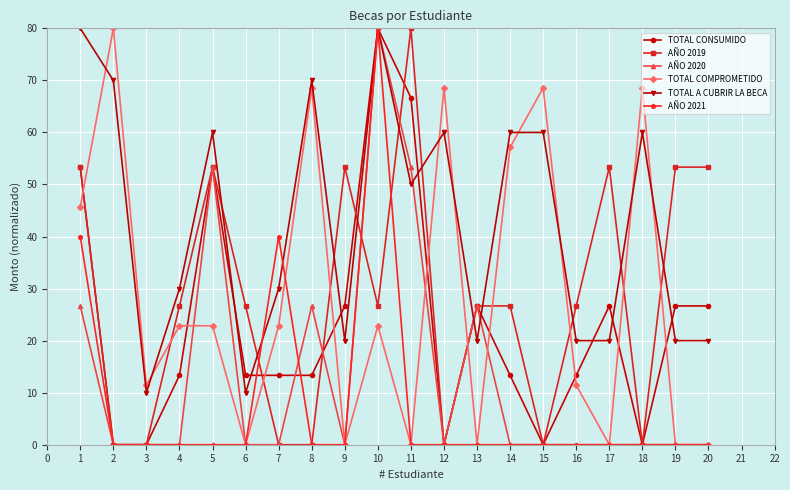

How many intersections are there between TOTAL COMPROMETIDO and AÑO 2019?

10